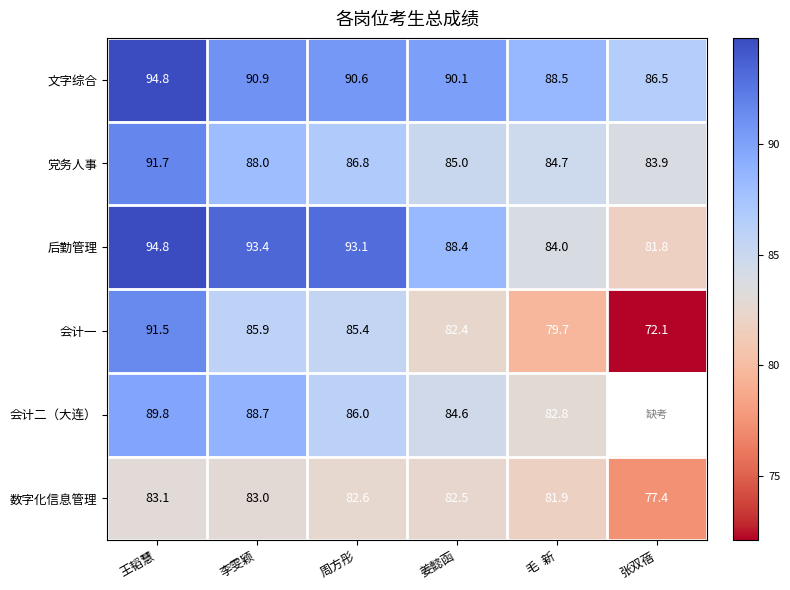

What is the spread (max minus min) of values at 周方彤?

10.5